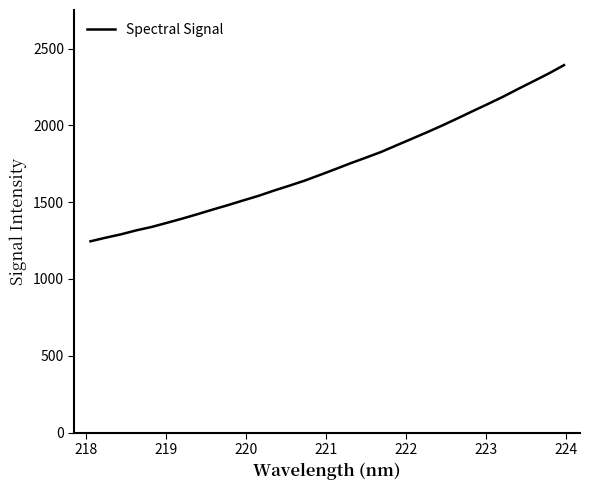

What is the maximum value shown in the chart?

2392.3